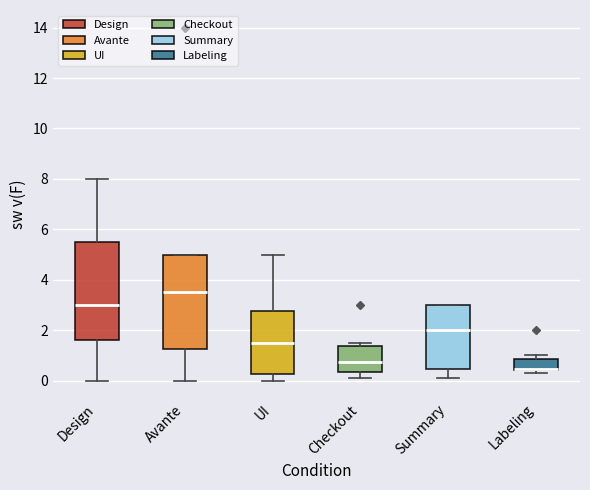

Where is the upper edge of the box for UI on the y-axis? The values are not printed on the chart, so give them approximately, as read against the axis.

2.8